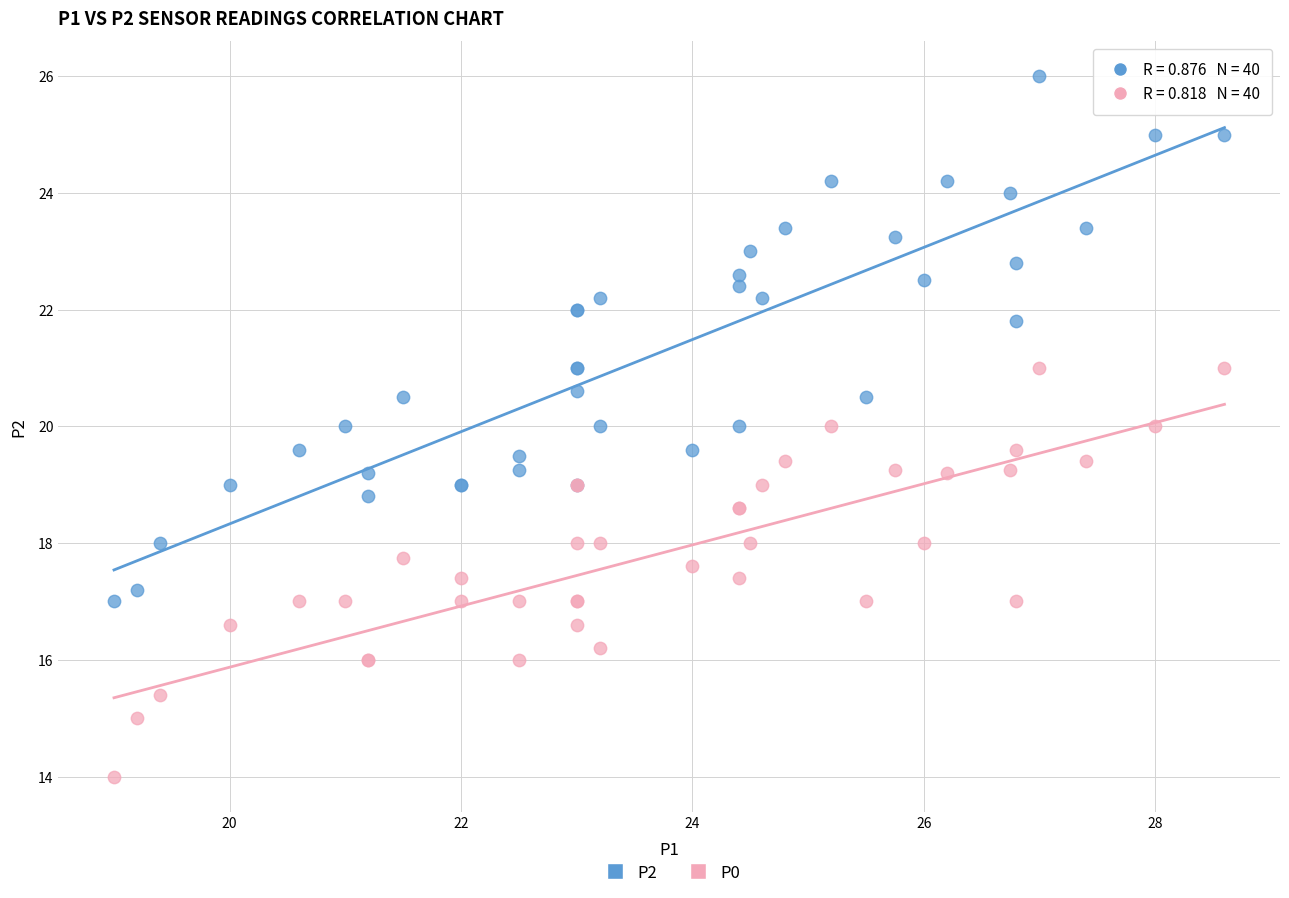

Which series contains the lowest Y value?

P0